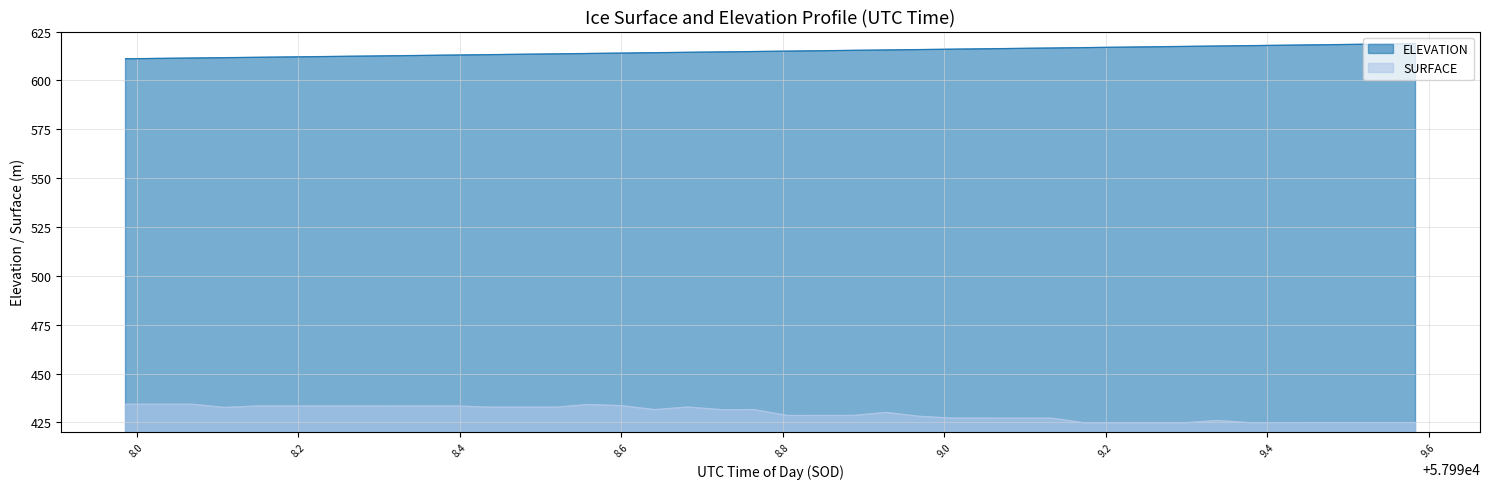

List the series in order of their overall mean, lowest first.

SURFACE, ELEVATION